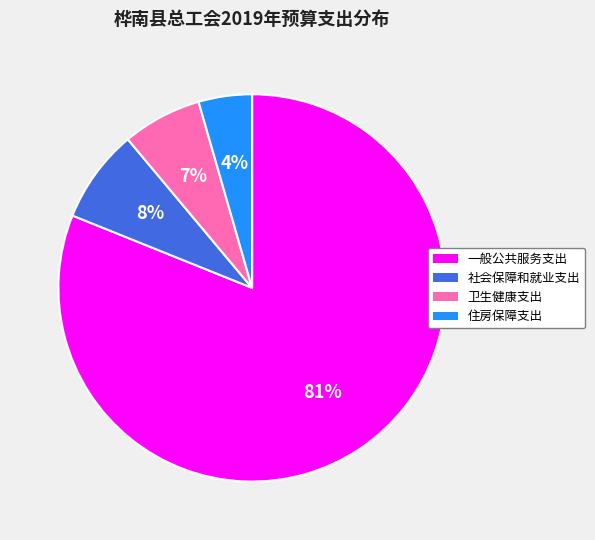

Which slice represents more than half of the pie?

一般公共服务支出